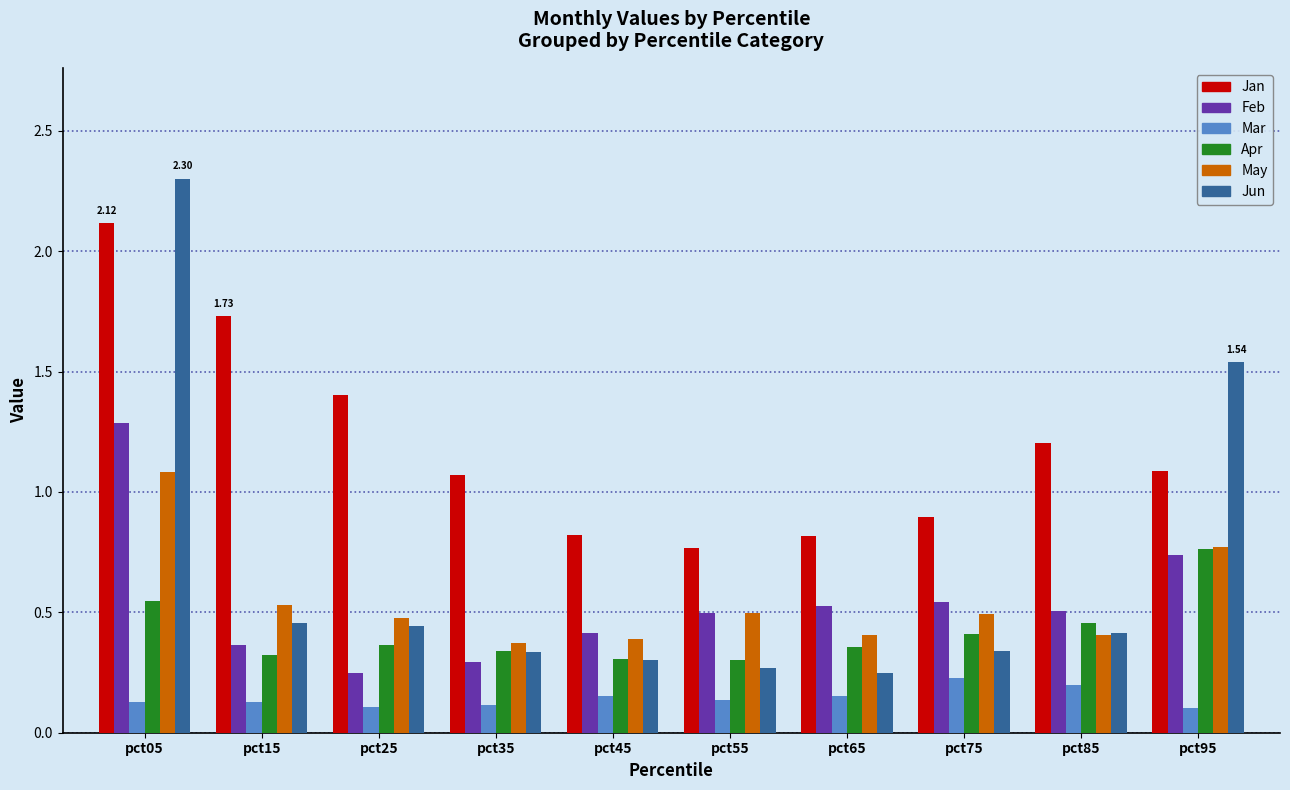

What is the spread (max minus min) of values at pct95?

1.4